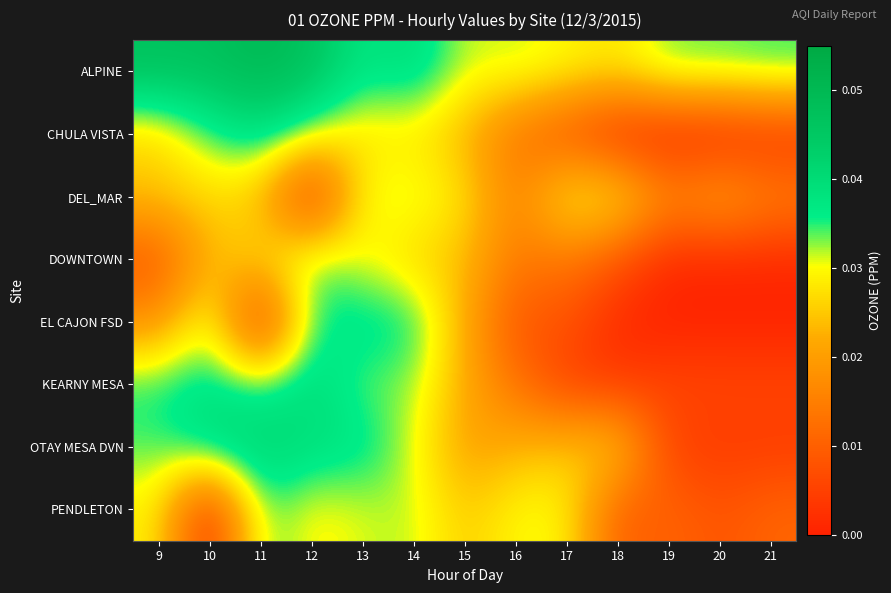

What is the total value across all series at 21?

0.1